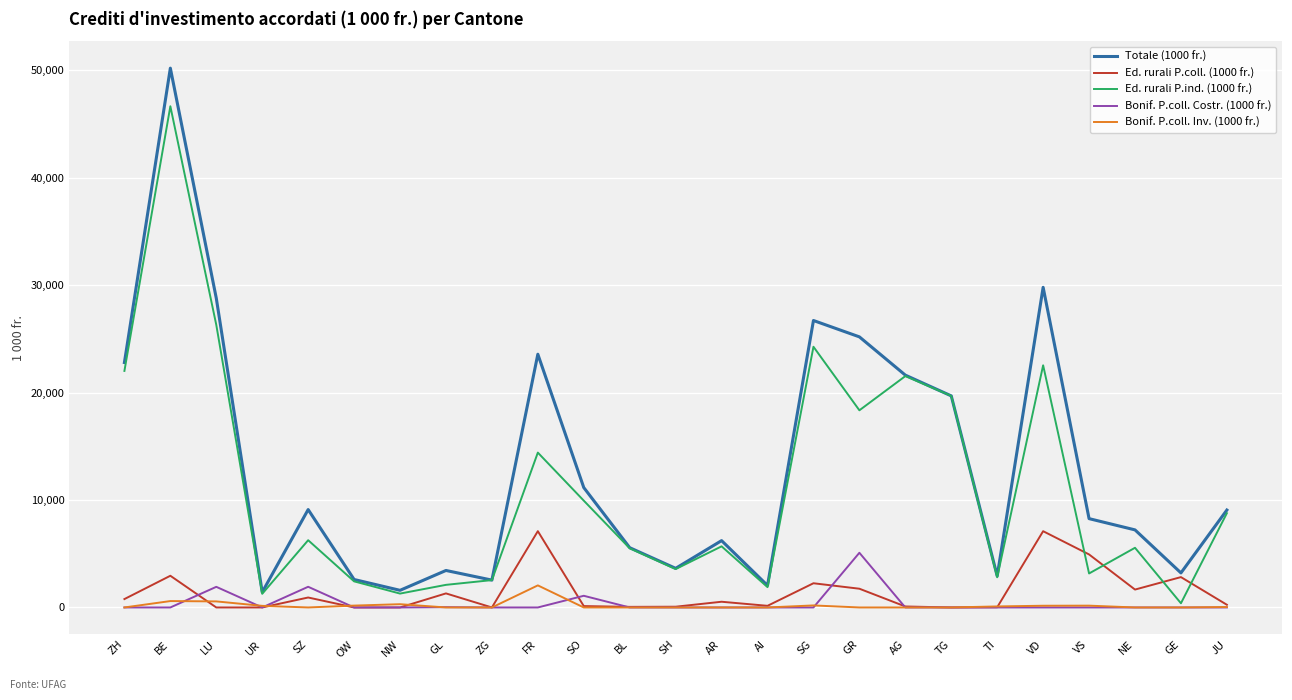

Read the Totale (1000 fr.) value at GL.

3442.2